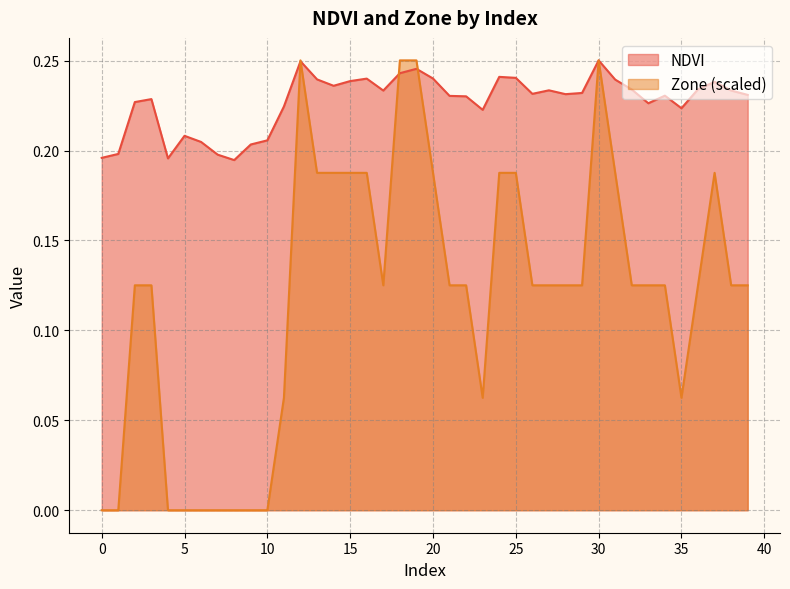

The Zone series shows 0.1 at 34. True or false?

True